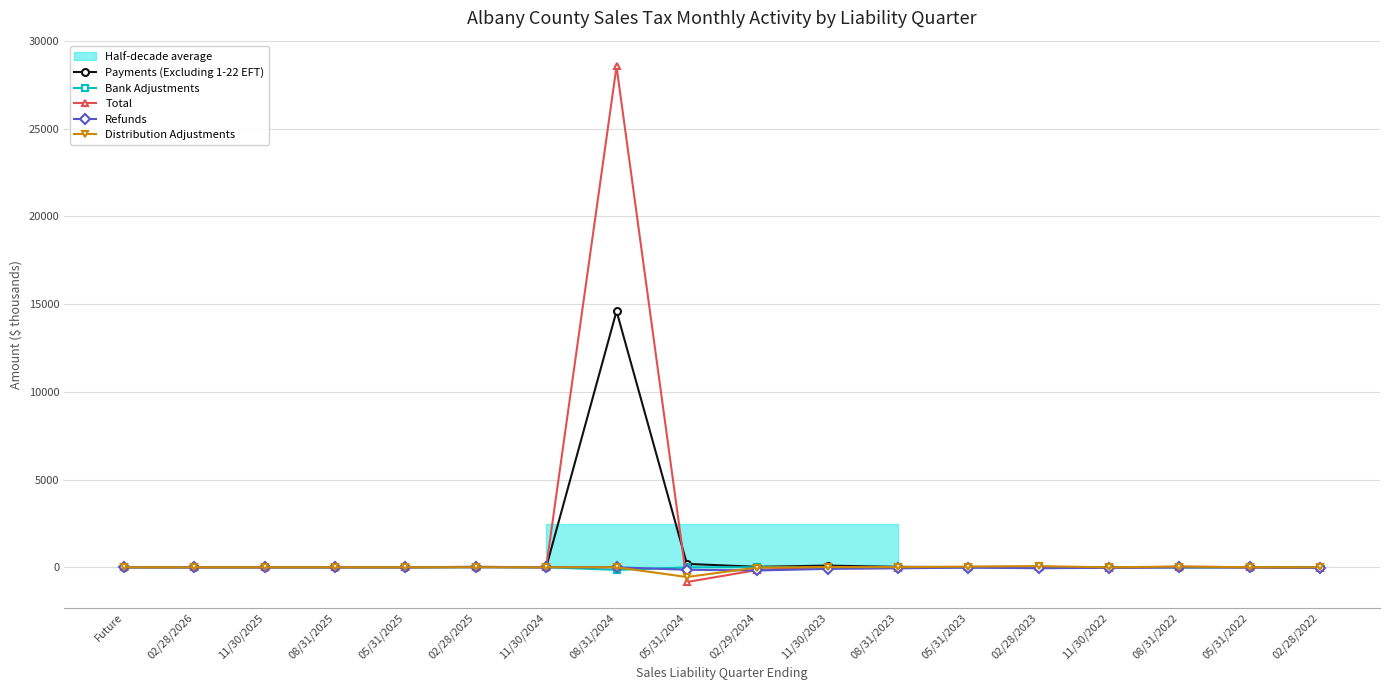

Reading left to right, list all the values displayed in this chart.

Payments (Excluding 1-22 EFT): Future=0.0	02/28/2026=0.0	11/30/2025=0.0	08/31/2025=0.0	05/31/2025=0.0	02/28/2025=19.9	11/30/2024=0.0	08/31/2024=14600.0	05/31/2024=191.5	02/29/2024=24.2	11/30/2023=93.5	08/31/2023=22.1	05/31/2023=10.0	02/28/2023=12.0	11/30/2022=3.9	08/31/2022=2.3	05/31/2022=1.0	02/28/2022=1.5
Bank Adjustments: Future=0.0	02/28/2026=0.0	11/30/2025=0.0	08/31/2025=0.0	05/31/2025=0.0	02/28/2025=-0.0	11/30/2024=0.0	08/31/2024=-150.5	05/31/2024=-11.1	02/29/2024=-0.2	11/30/2023=-0.0	08/31/2023=-0.0	05/31/2023=-0.0	02/28/2023=-0.0	11/30/2022=-0.0	08/31/2022=-0.0	05/31/2022=-0.0	02/28/2022=-0.0
Total: Future=0.0	02/28/2026=0.0	11/30/2025=0.0	08/31/2025=0.0	05/31/2025=0.0	02/28/2025=19.6	11/30/2024=-0.0	08/31/2024=28548.1	05/31/2024=-842.3	02/29/2024=-156.8	11/30/2023=24.7	08/31/2023=-44.8	05/31/2023=22.3	02/28/2023=22.9	11/30/2022=-35.3	08/31/2022=34.8	05/31/2022=-4.2	02/28/2022=-29.2
Refunds: Future=0.0	02/28/2026=0.0	11/30/2025=0.0	08/31/2025=0.0	05/31/2025=0.0	02/28/2025=-0.2	11/30/2024=0.0	08/31/2024=-4.3	05/31/2024=-144.3	02/29/2024=-184.6	11/30/2023=-93.5	08/31/2023=-61.5	05/31/2023=-22.1	02/28/2023=-57.1	11/30/2022=-33.1	08/31/2022=-8.2	05/31/2022=-6.2	02/28/2022=-30.7
Distribution Adjustments: Future=0.0	02/28/2026=0.0	11/30/2025=0.0	08/31/2025=0.0	05/31/2025=0.0	02/28/2025=0.0	11/30/2024=0.0	08/31/2024=-3.9	05/31/2024=-556.9	02/29/2024=-17.6	11/30/2023=9.7	08/31/2023=2.8	05/31/2023=33.6	02/28/2023=64.7	11/30/2022=-6.1	08/31/2022=40.9	05/31/2022=1.4	02/28/2022=-0.7